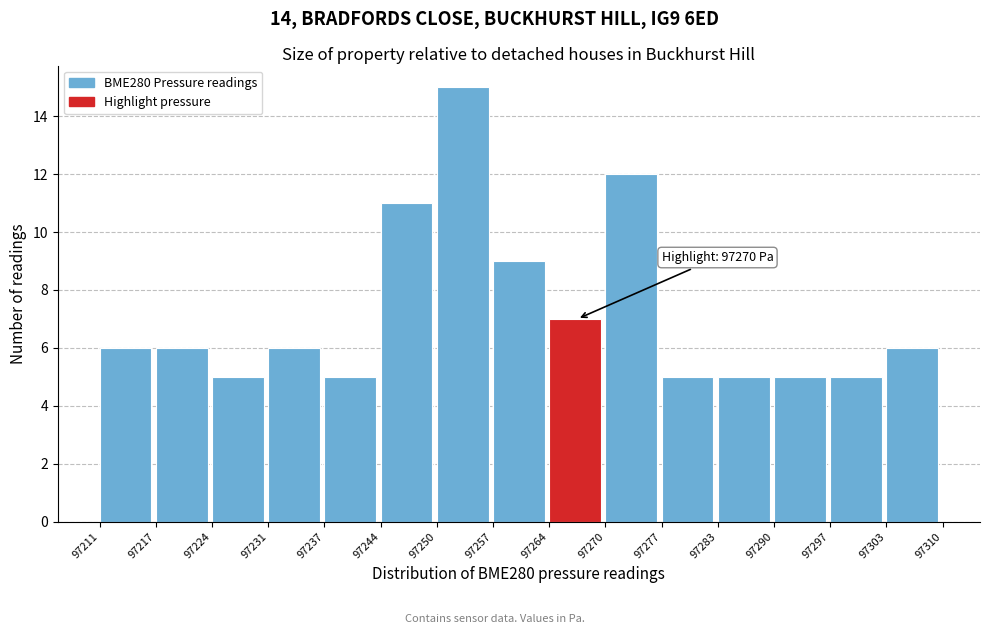

Over which range of the x-axis is the bar tallest?

97250 to 97257